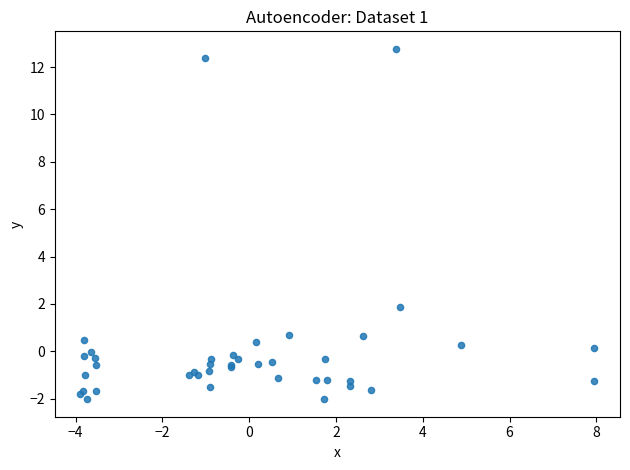

What Y value in the scatter plot is closest to 5?

1.9